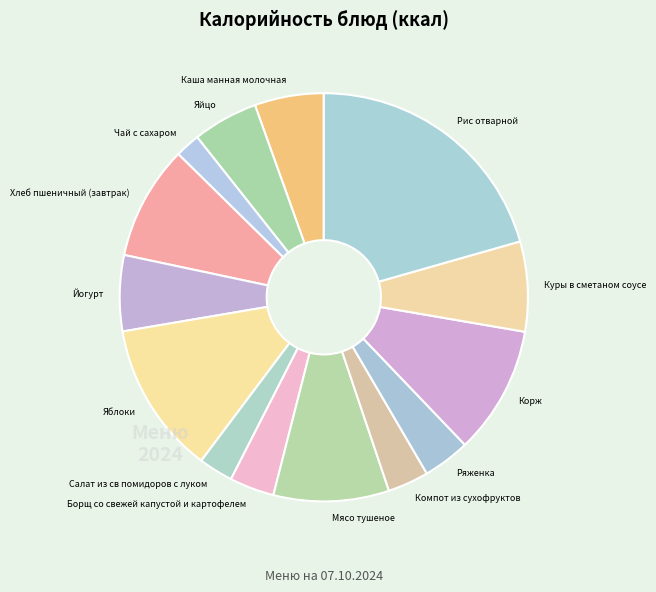

How many slices are in this pie chart?

14